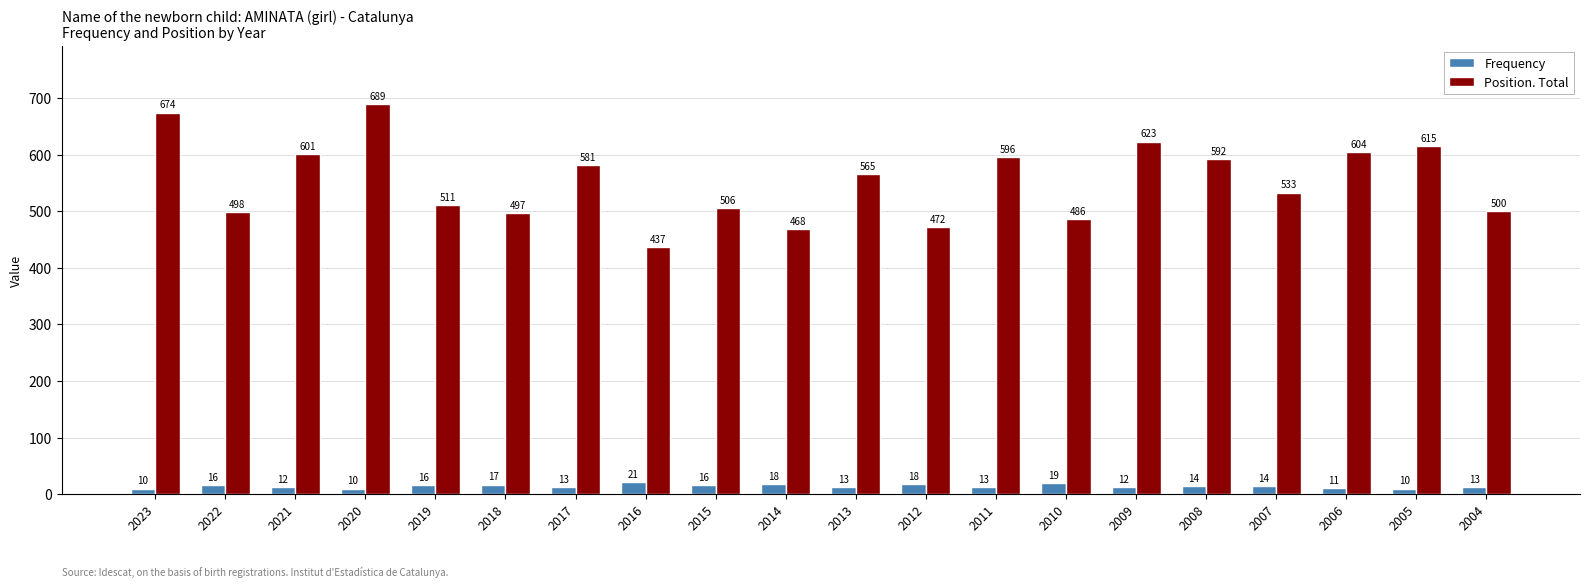

The value of Frequency at 2019 is 16. True or false?

True